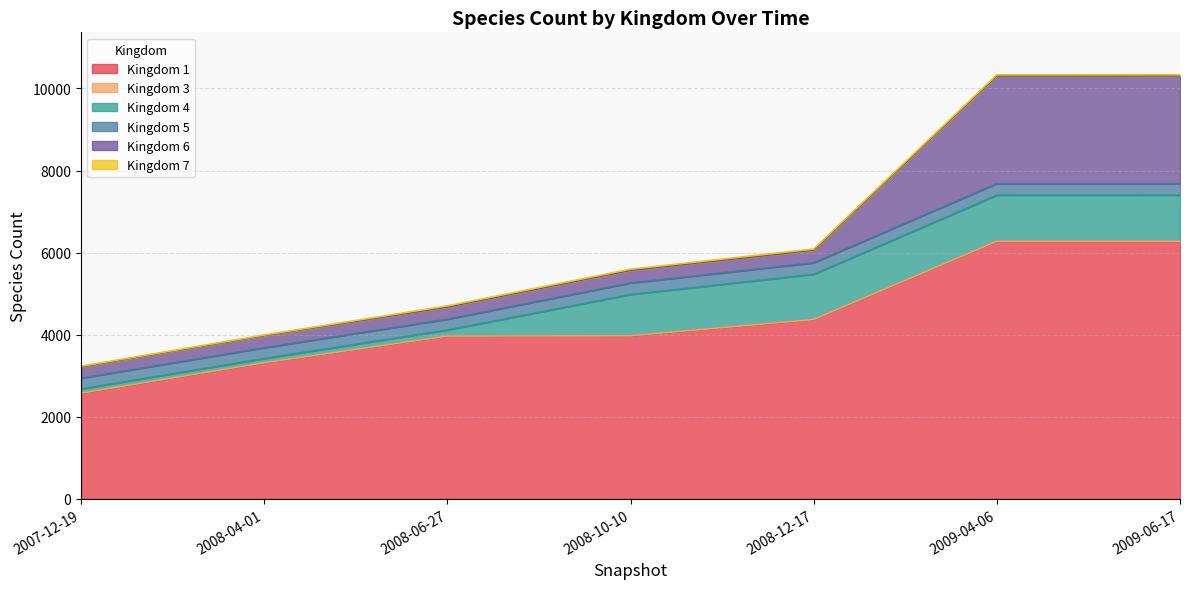

What is the approximate value of 5 at 2009-06-17?

282